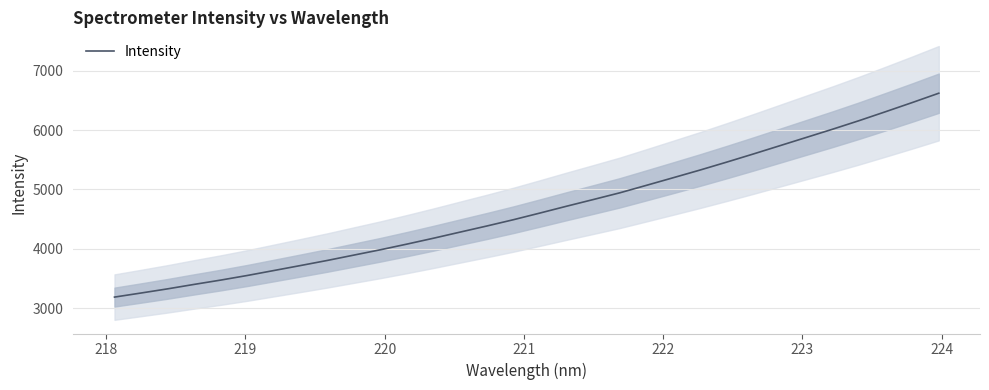

True or false: the data has more than 2 interior local peaks.

False